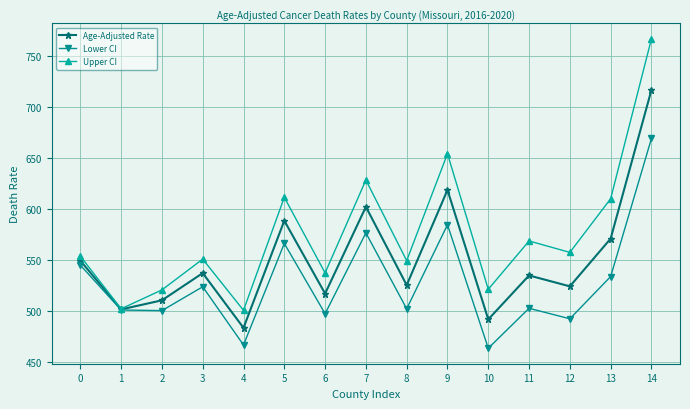

What is the average value of the Upper CI series?

575.7